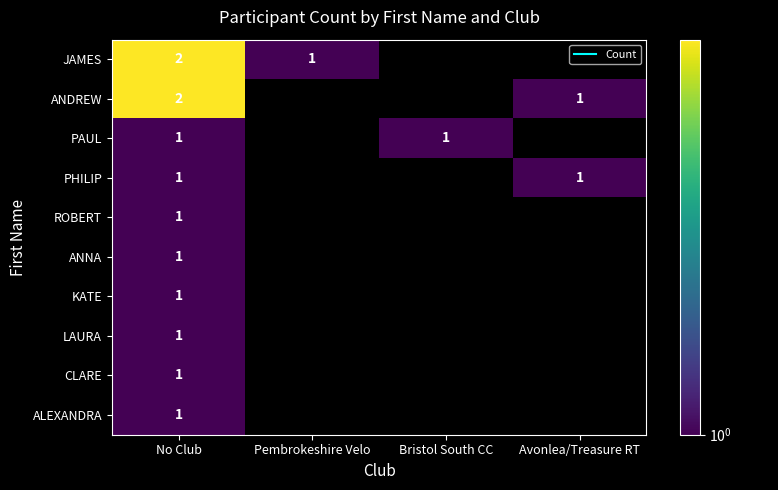

Between Pembrokeshire Velo and No Club, which is larger?

No Club